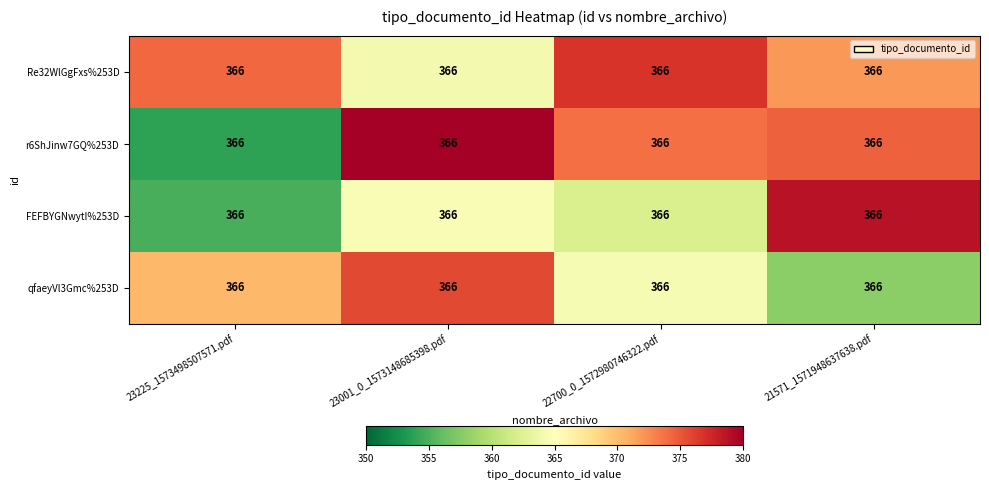

What is the minimum value shown in the chart?

353.8